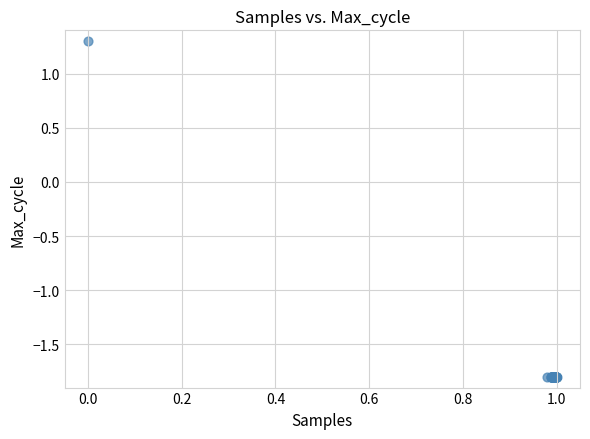

What Y value in the scatter plot is closest to 0?

1.3